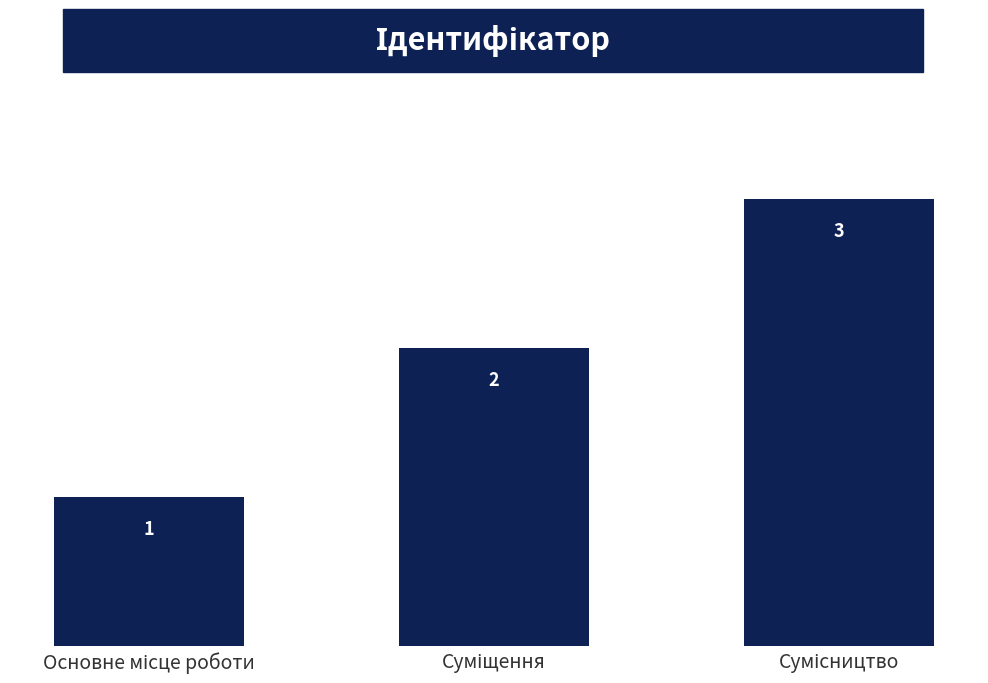

How many values are between 1 and 3?

3